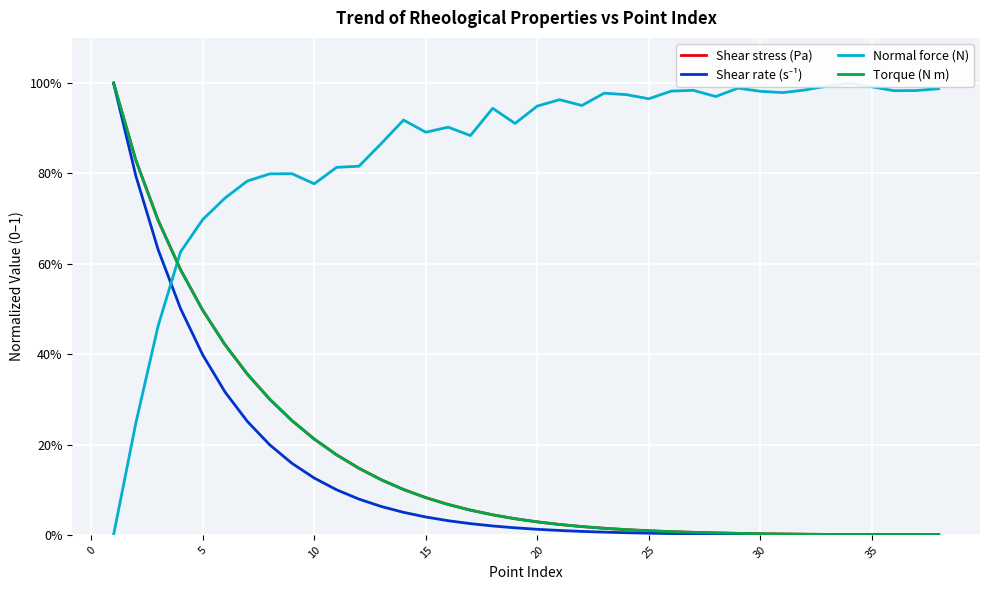

Reading left to right, transcribe all the data shown in this chart.

Shear stress (Pa): 1.0	0.8	0.7	0.6	0.5	0.4	0.4	0.3	0.3	0.2	0.2	0.1	0.1	0.1	0.1	0.1	0.1	0.0	0.0	0.0	0.0	0.0	0.0	0.0	0.0	0.0	0.0	0.0	0.0	0.0	0.0	0.0	0.0	0.0	0.0	0.0	0.0	0.0
Shear rate (s⁻¹): 1.0	0.8	0.6	0.5	0.4	0.3	0.3	0.2	0.2	0.1	0.1	0.1	0.1	0.0	0.0	0.0	0.0	0.0	0.0	0.0	0.0	0.0	0.0	0.0	0.0	0.0	0.0	0.0	0.0	0.0	0.0	0.0	0.0	0.0	0.0	0.0	0.0	0.0
Normal force (N): 0.0	0.2	0.5	0.6	0.7	0.7	0.8	0.8	0.8	0.8	0.8	0.8	0.9	0.9	0.9	0.9	0.9	0.9	0.9	0.9	1.0	1.0	1.0	1.0	1.0	1.0	1.0	1.0	1.0	1.0	1.0	1.0	1.0	1.0	1.0	1.0	1.0	1.0
Torque (N m): 1.0	0.8	0.7	0.6	0.5	0.4	0.4	0.3	0.3	0.2	0.2	0.1	0.1	0.1	0.1	0.1	0.1	0.0	0.0	0.0	0.0	0.0	0.0	0.0	0.0	0.0	0.0	0.0	0.0	0.0	0.0	0.0	0.0	0.0	0.0	0.0	0.0	0.0